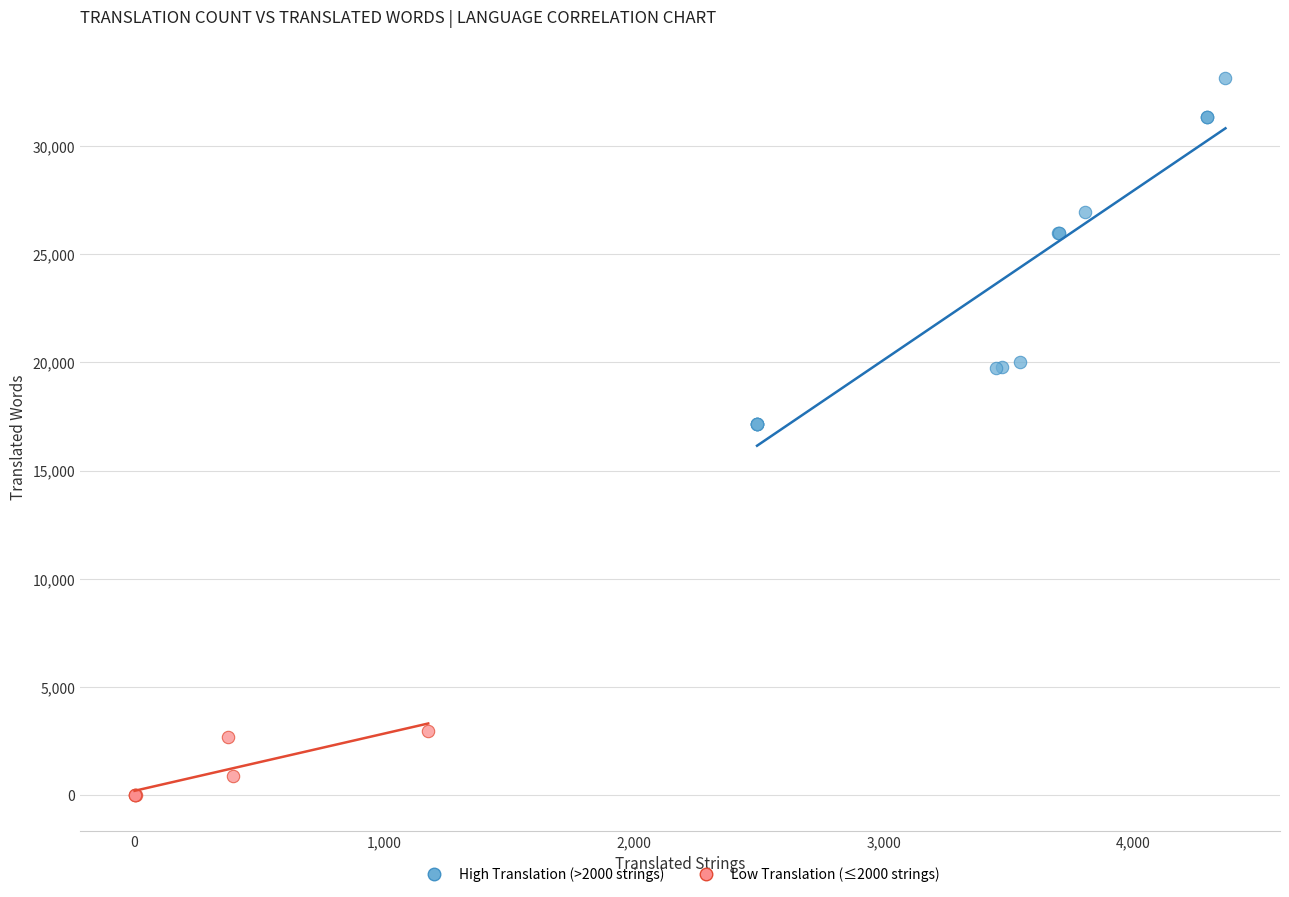

Which series reaches the minimum Y coordinate?

Low Translation (≤2000 strings)